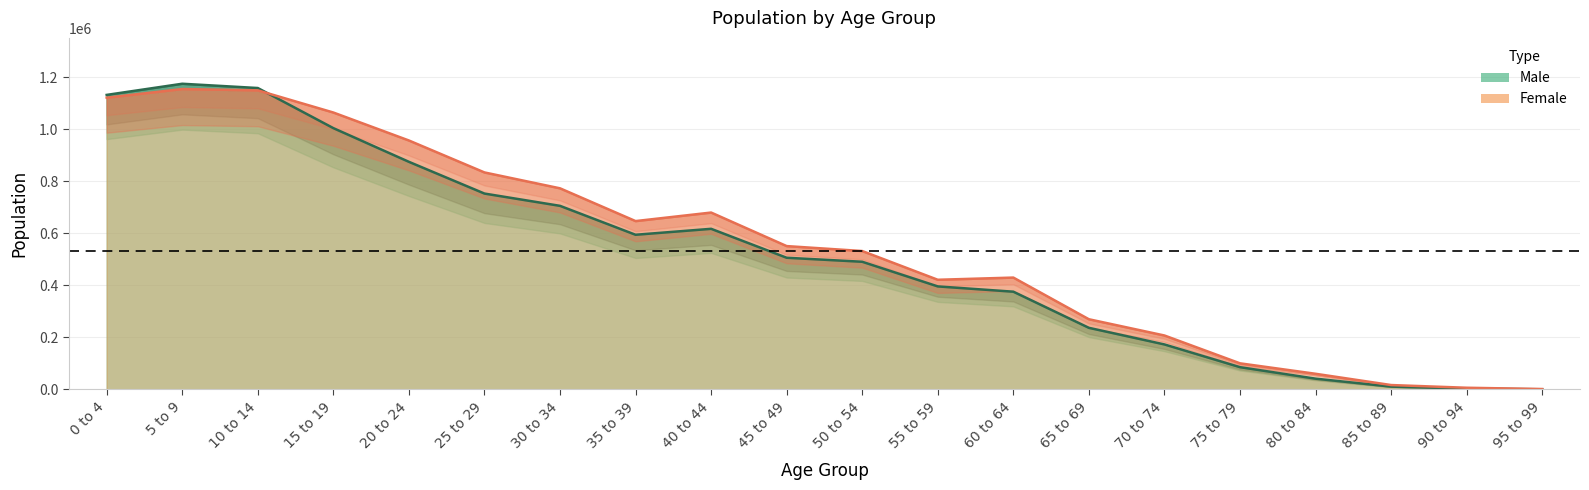

At which label is Female closest to 578286?

45 to 49